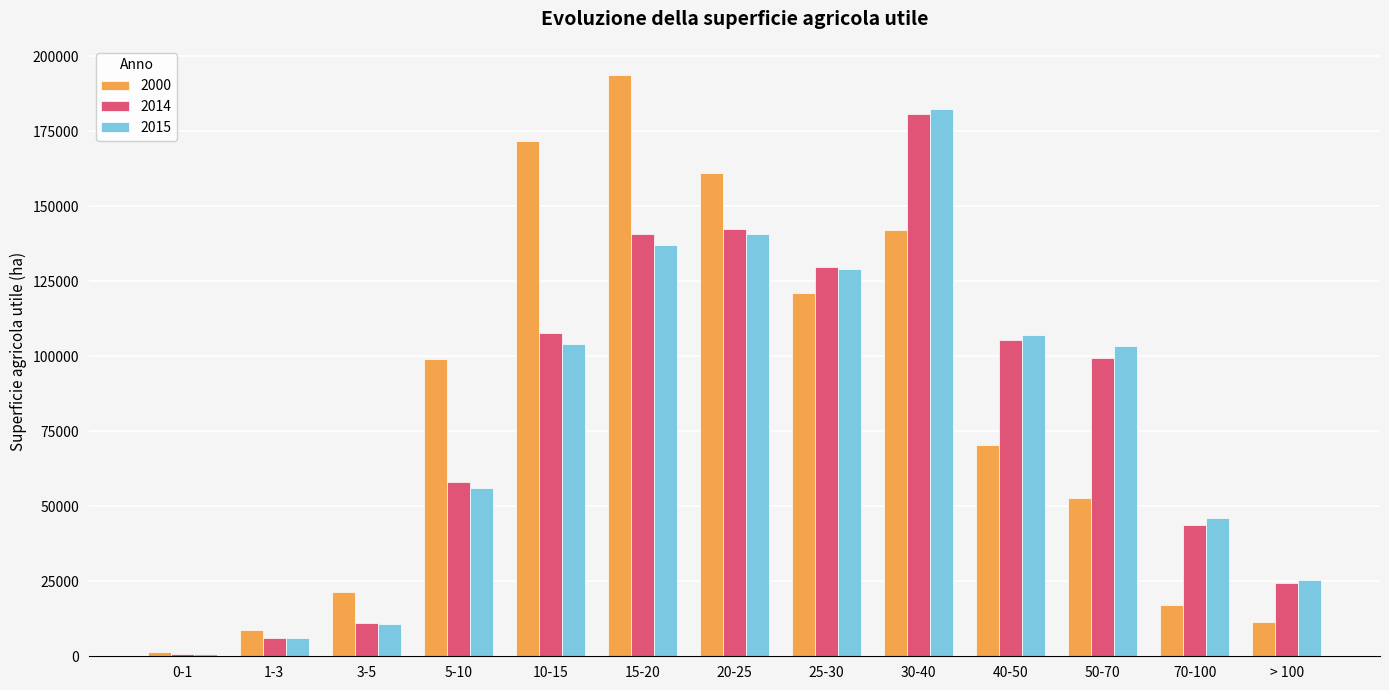

Are the bars grouped side by side (vs. stacked)?

Yes